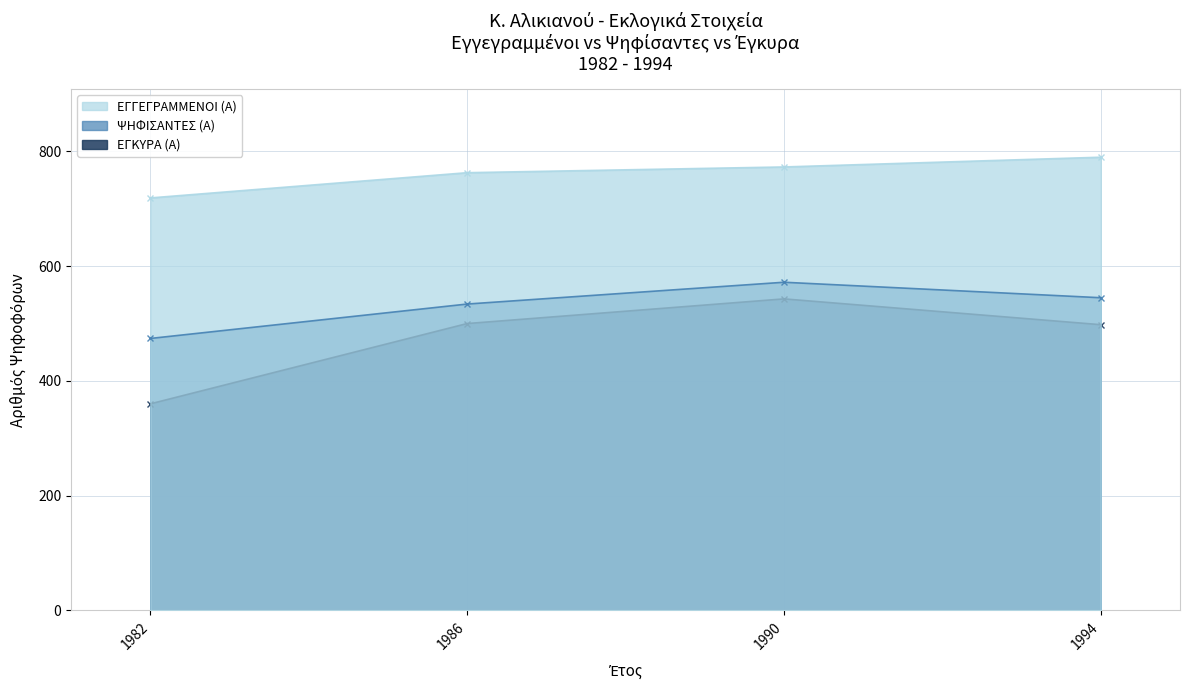

True or false: ΕΓΓΕΓΡΑΜΜΕΝΟΙ (Α) and ΨΗΦΙΣΑΝΤΕΣ (Α) intersect in this chart.

False